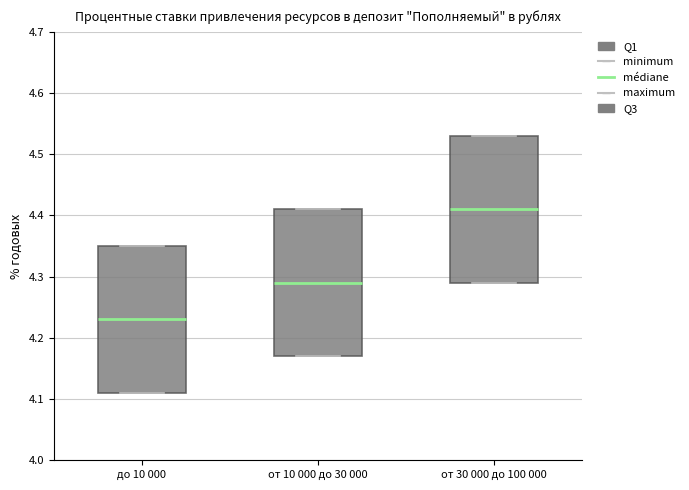

Where is the upper edge of the box for от 30 000 до 100 000 on the y-axis? The values are not printed on the chart, so give them approximately, as read against the axis.

4.53